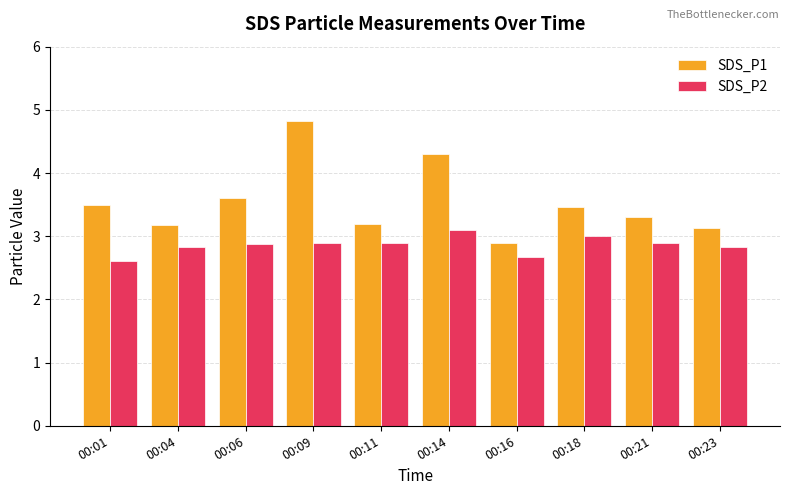

What is the average value of the SDS_P2 series?

2.9